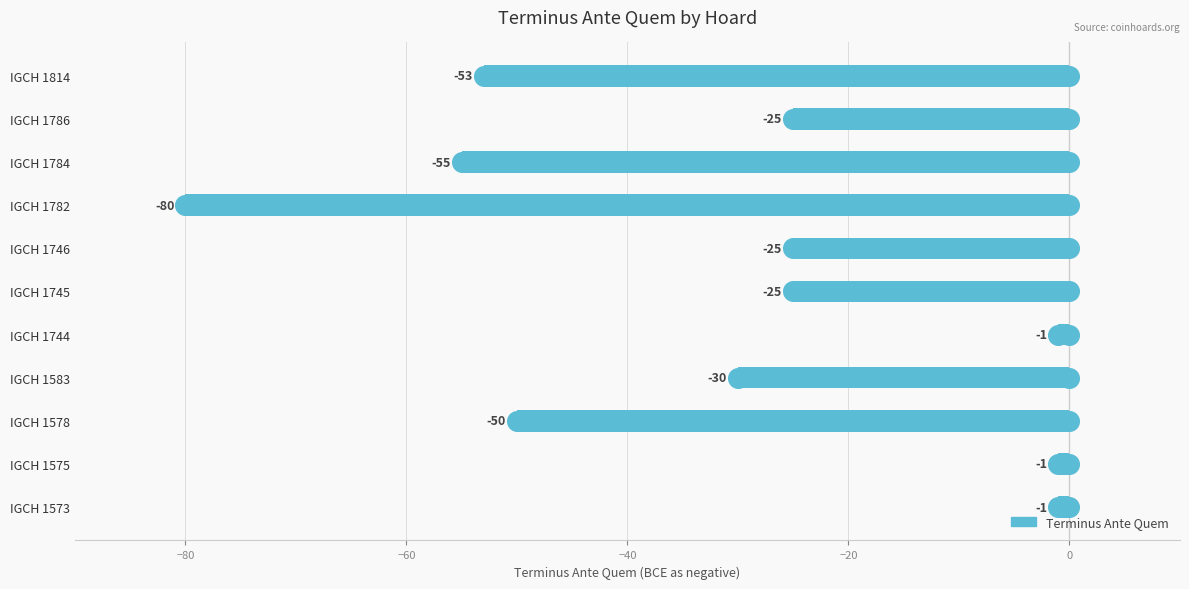

Between IGCH 1583 and IGCH 1786, which is larger?

IGCH 1786